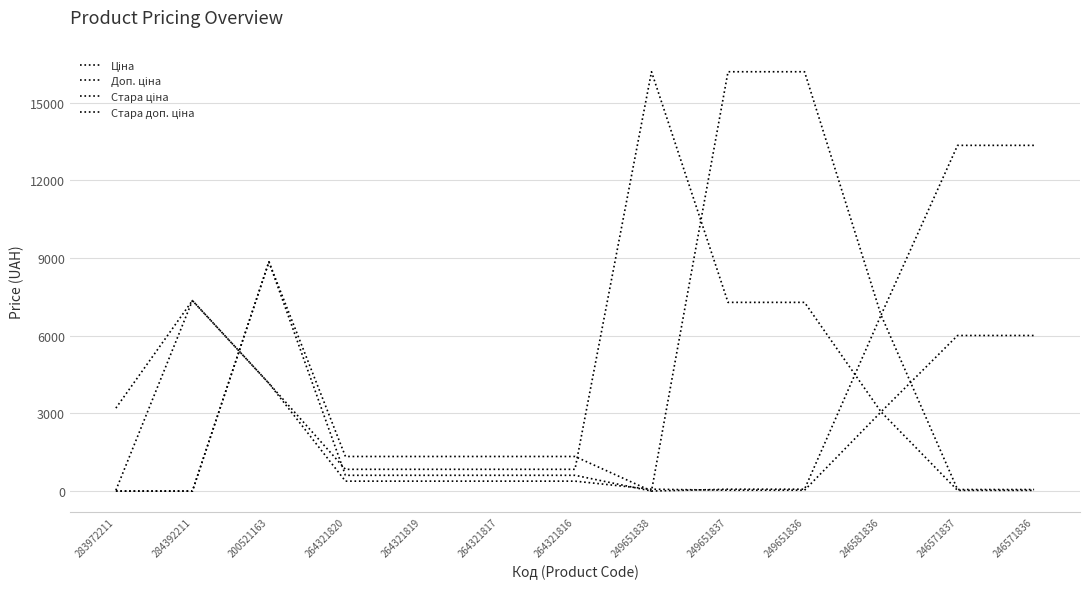

What is the maximum value for Доп. ціна?

16200.0